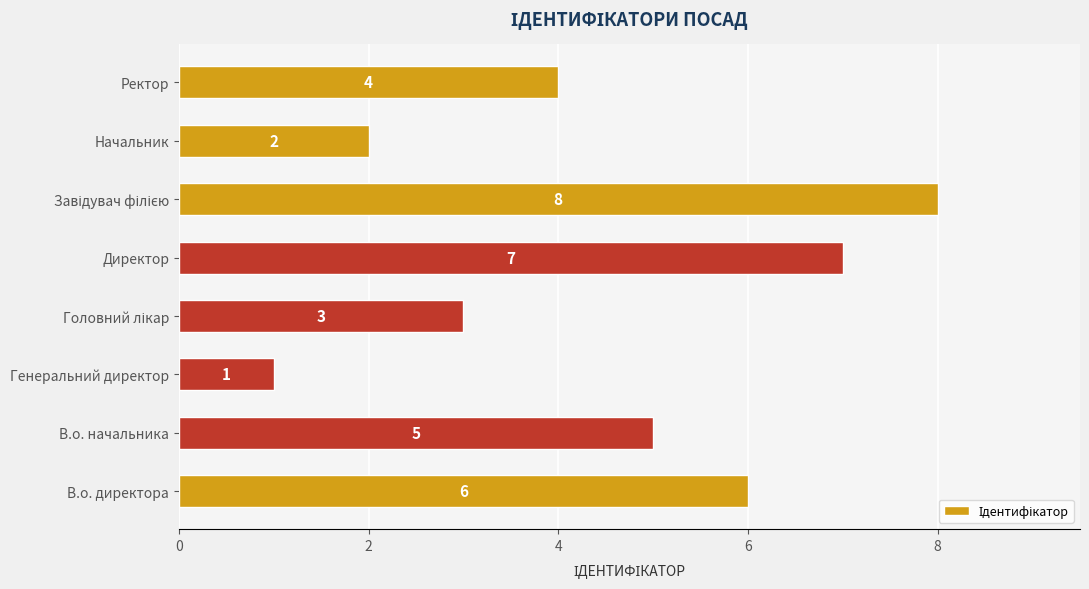

How many distinct data groups are displayed?

1